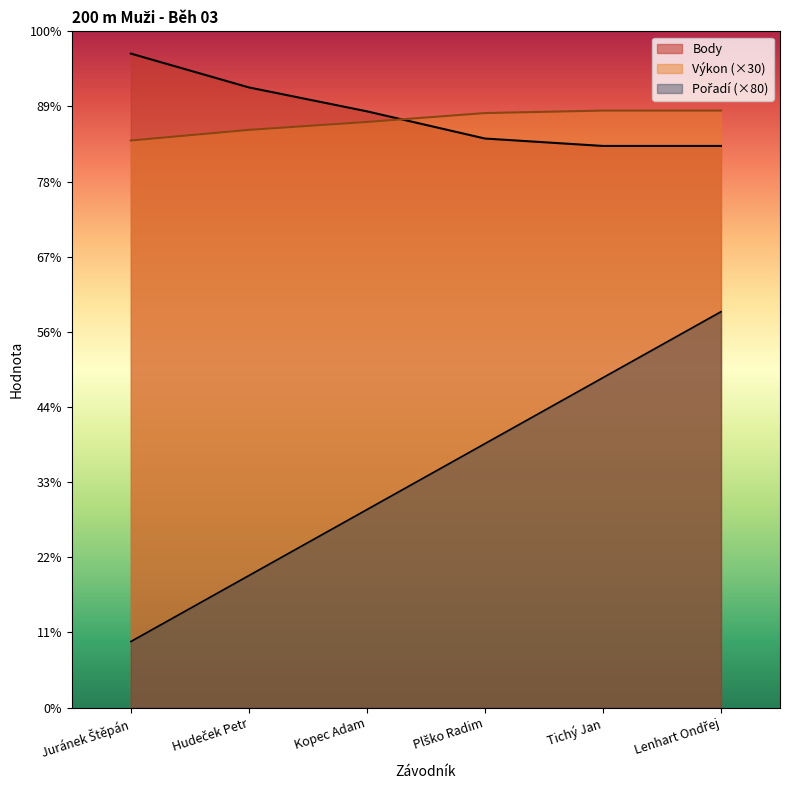

What is the value of the Výkon point at the 6th from the left?

723.9